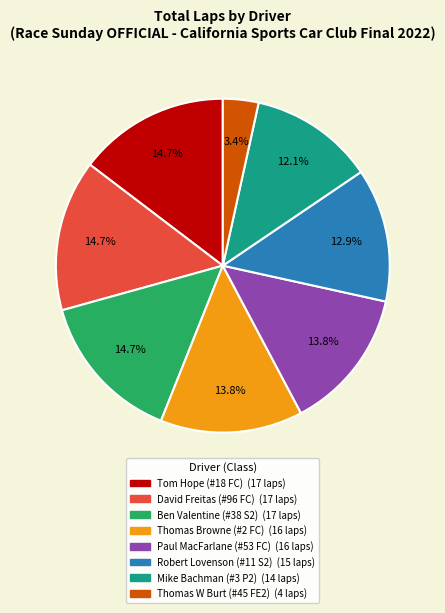

Is there a majority slice in this chart?

No